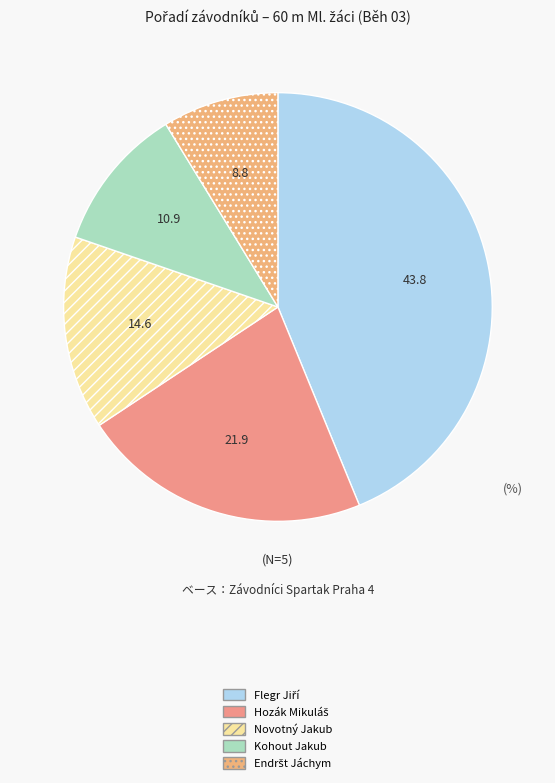

Is there any slice that represents more than half of the pie?

No